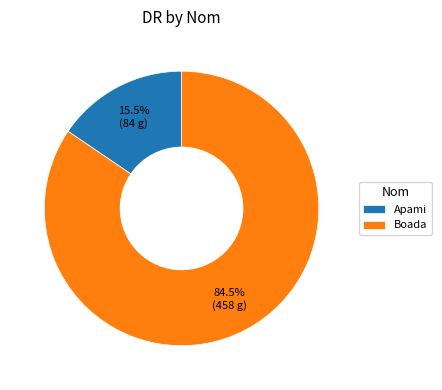

Which slice is the smallest?

Apami